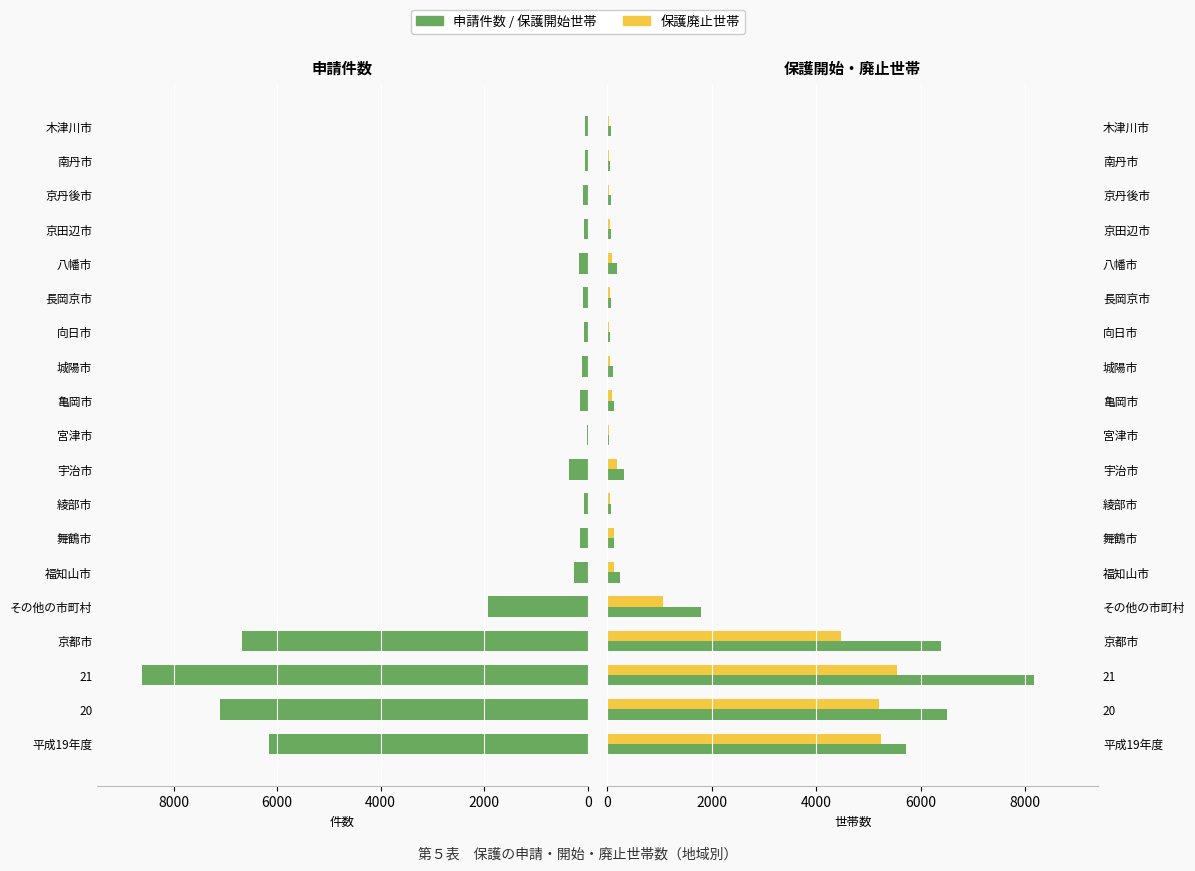

The value of 保護開始世帯 at 京都市 is 11396. True or false?

False